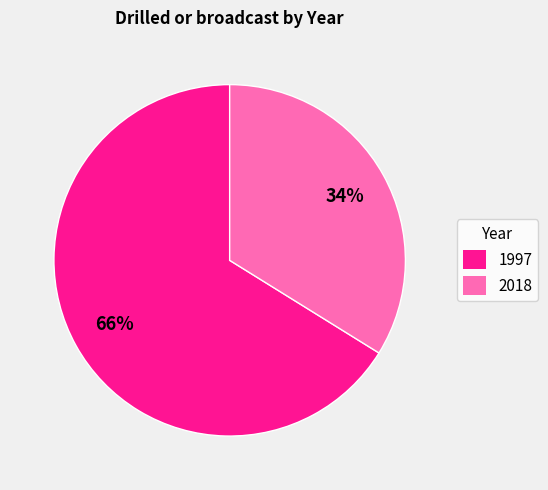

Approximately how many times larger is the value at 2018 compared to 1997?

0.5